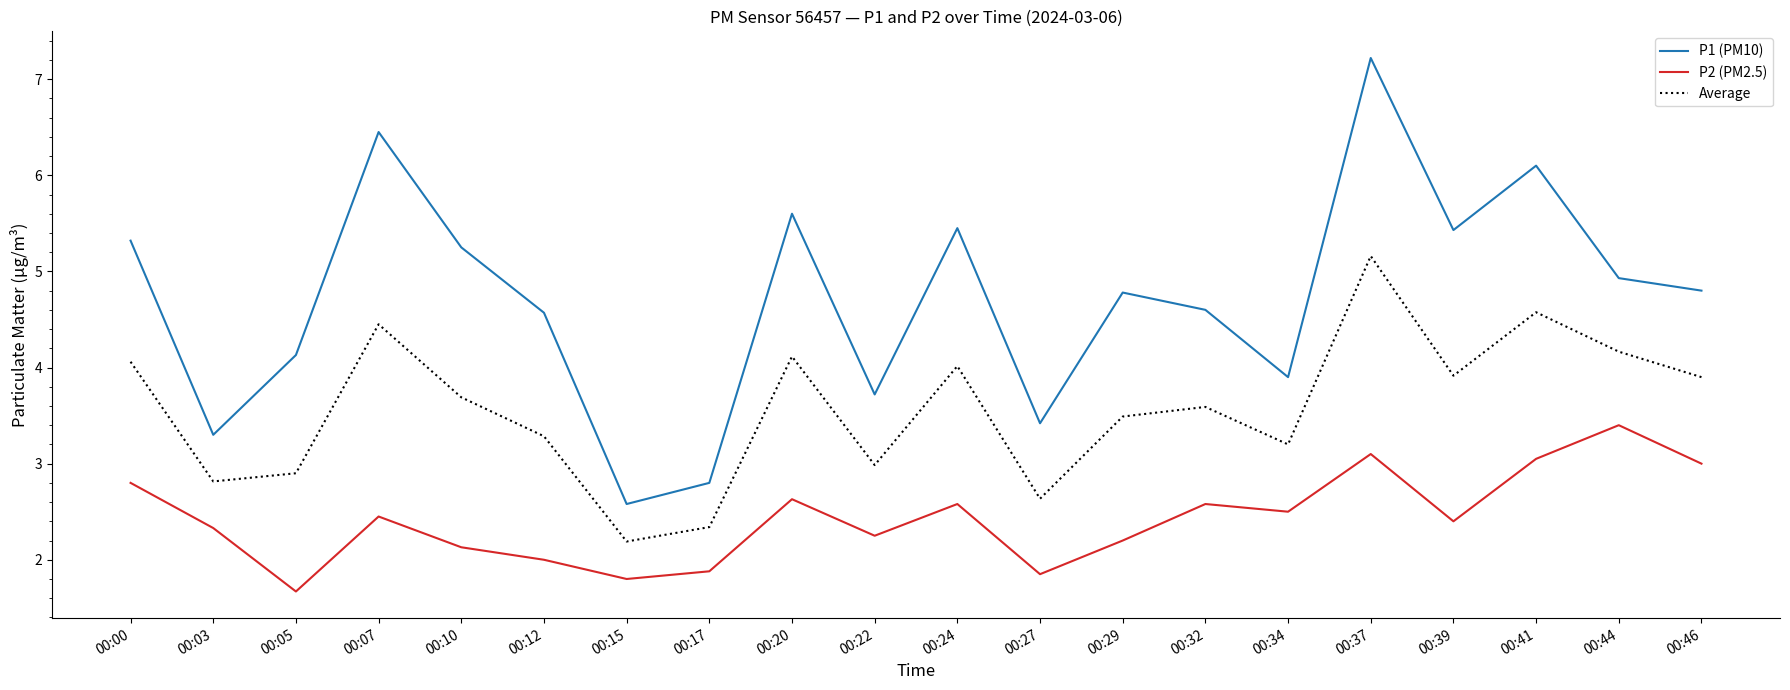

In Average, how many points are higher than both neighbors (excluding endpoints)?

6